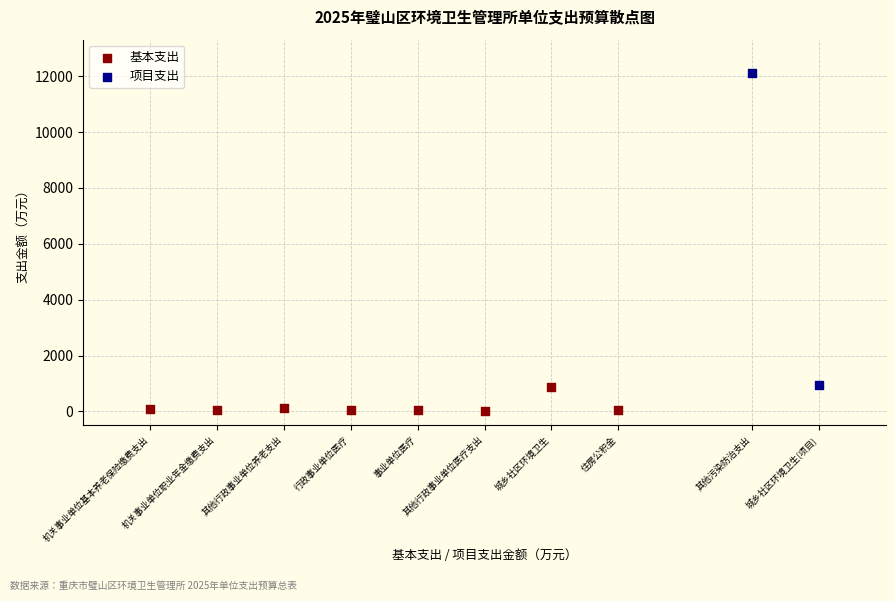

What are all the series names shown in the legend?

基本支出, 项目支出